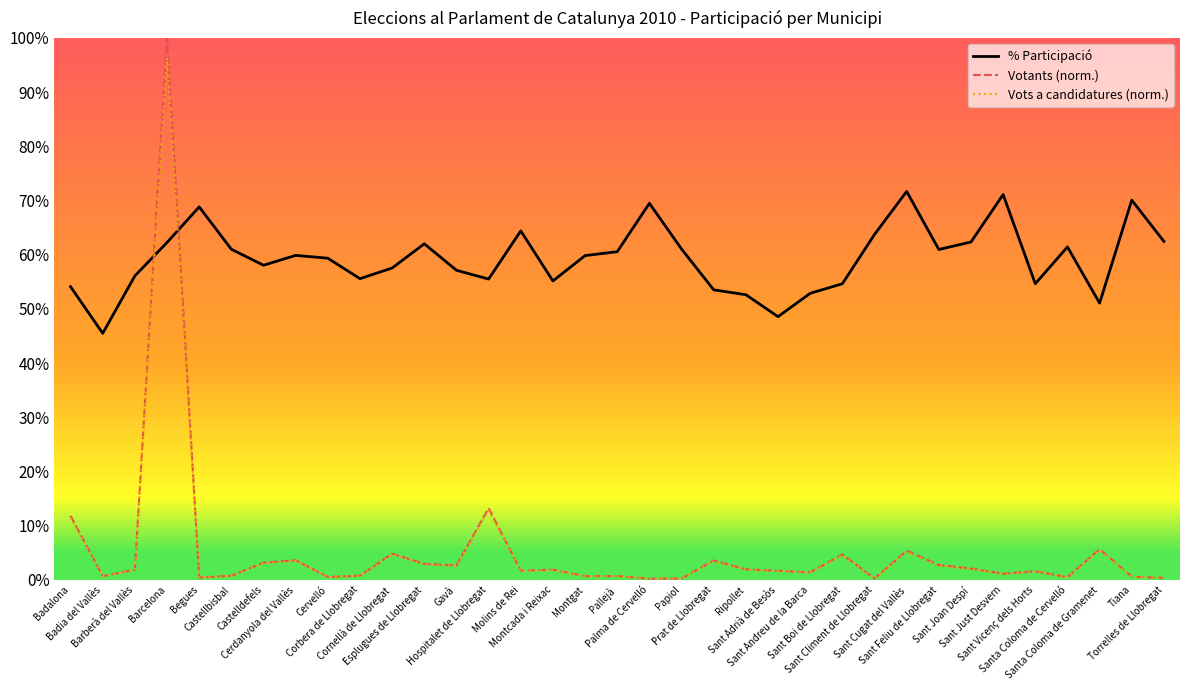

How many lines are shown in the chart?

3